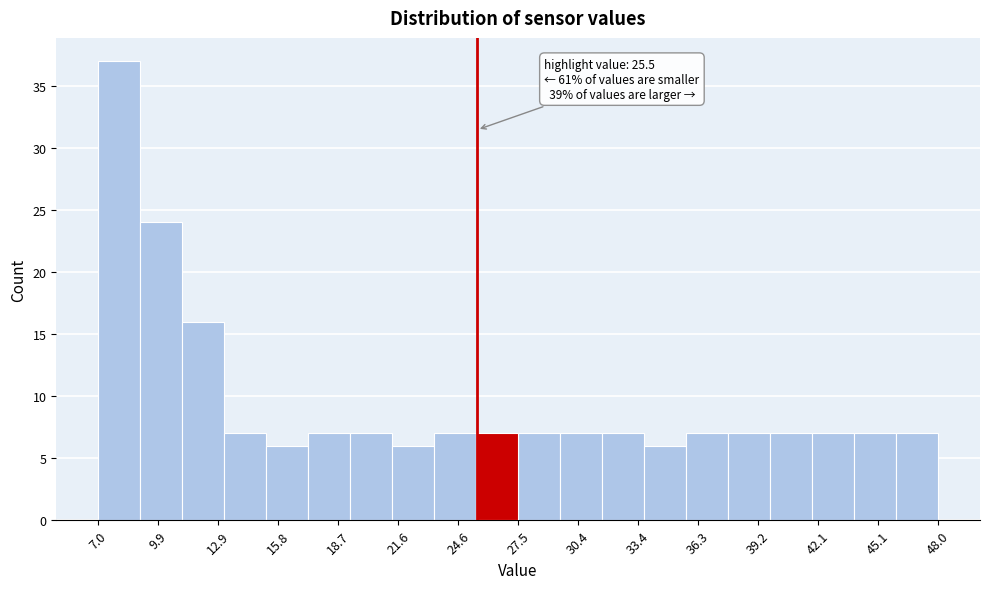

Over which range of the x-axis is the bar tallest?

7.00 to 9.05